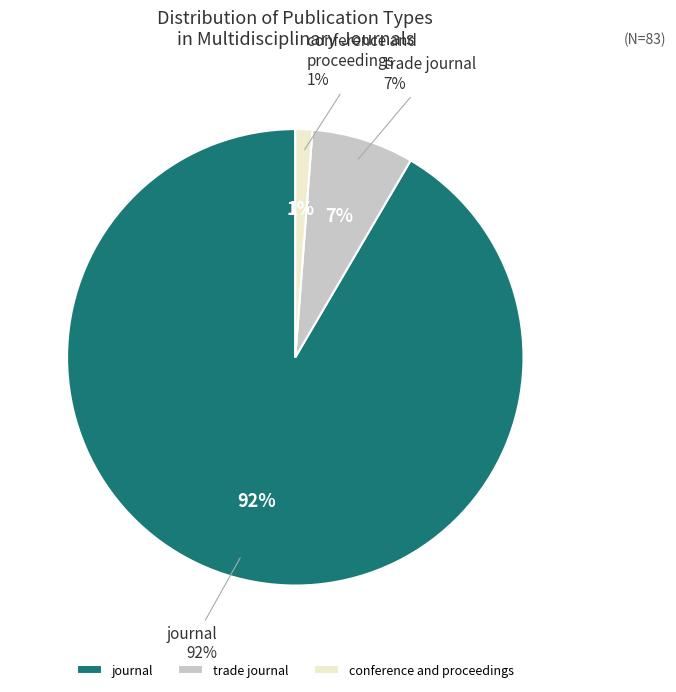

Rank the categories by value from lowest to highest.

conference and proceedings, trade journal, journal